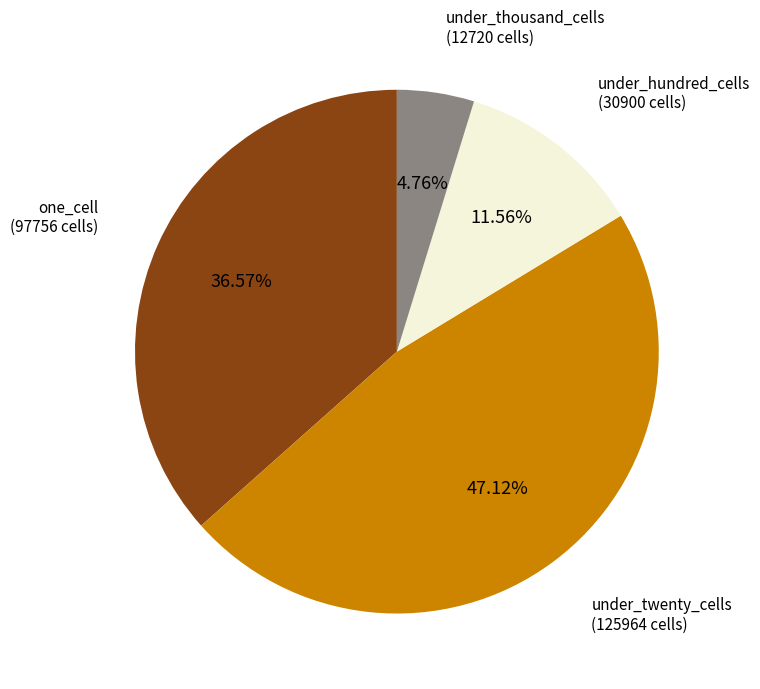

Is there a majority slice in this chart?

No